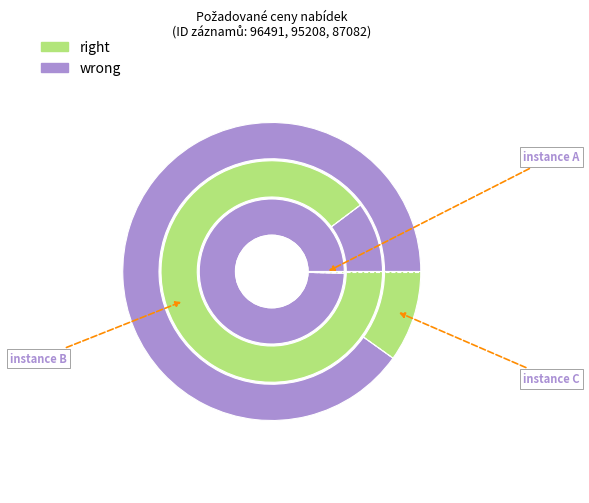

Rank the categories by value from lowest to highest.

96491, 87082, 95208